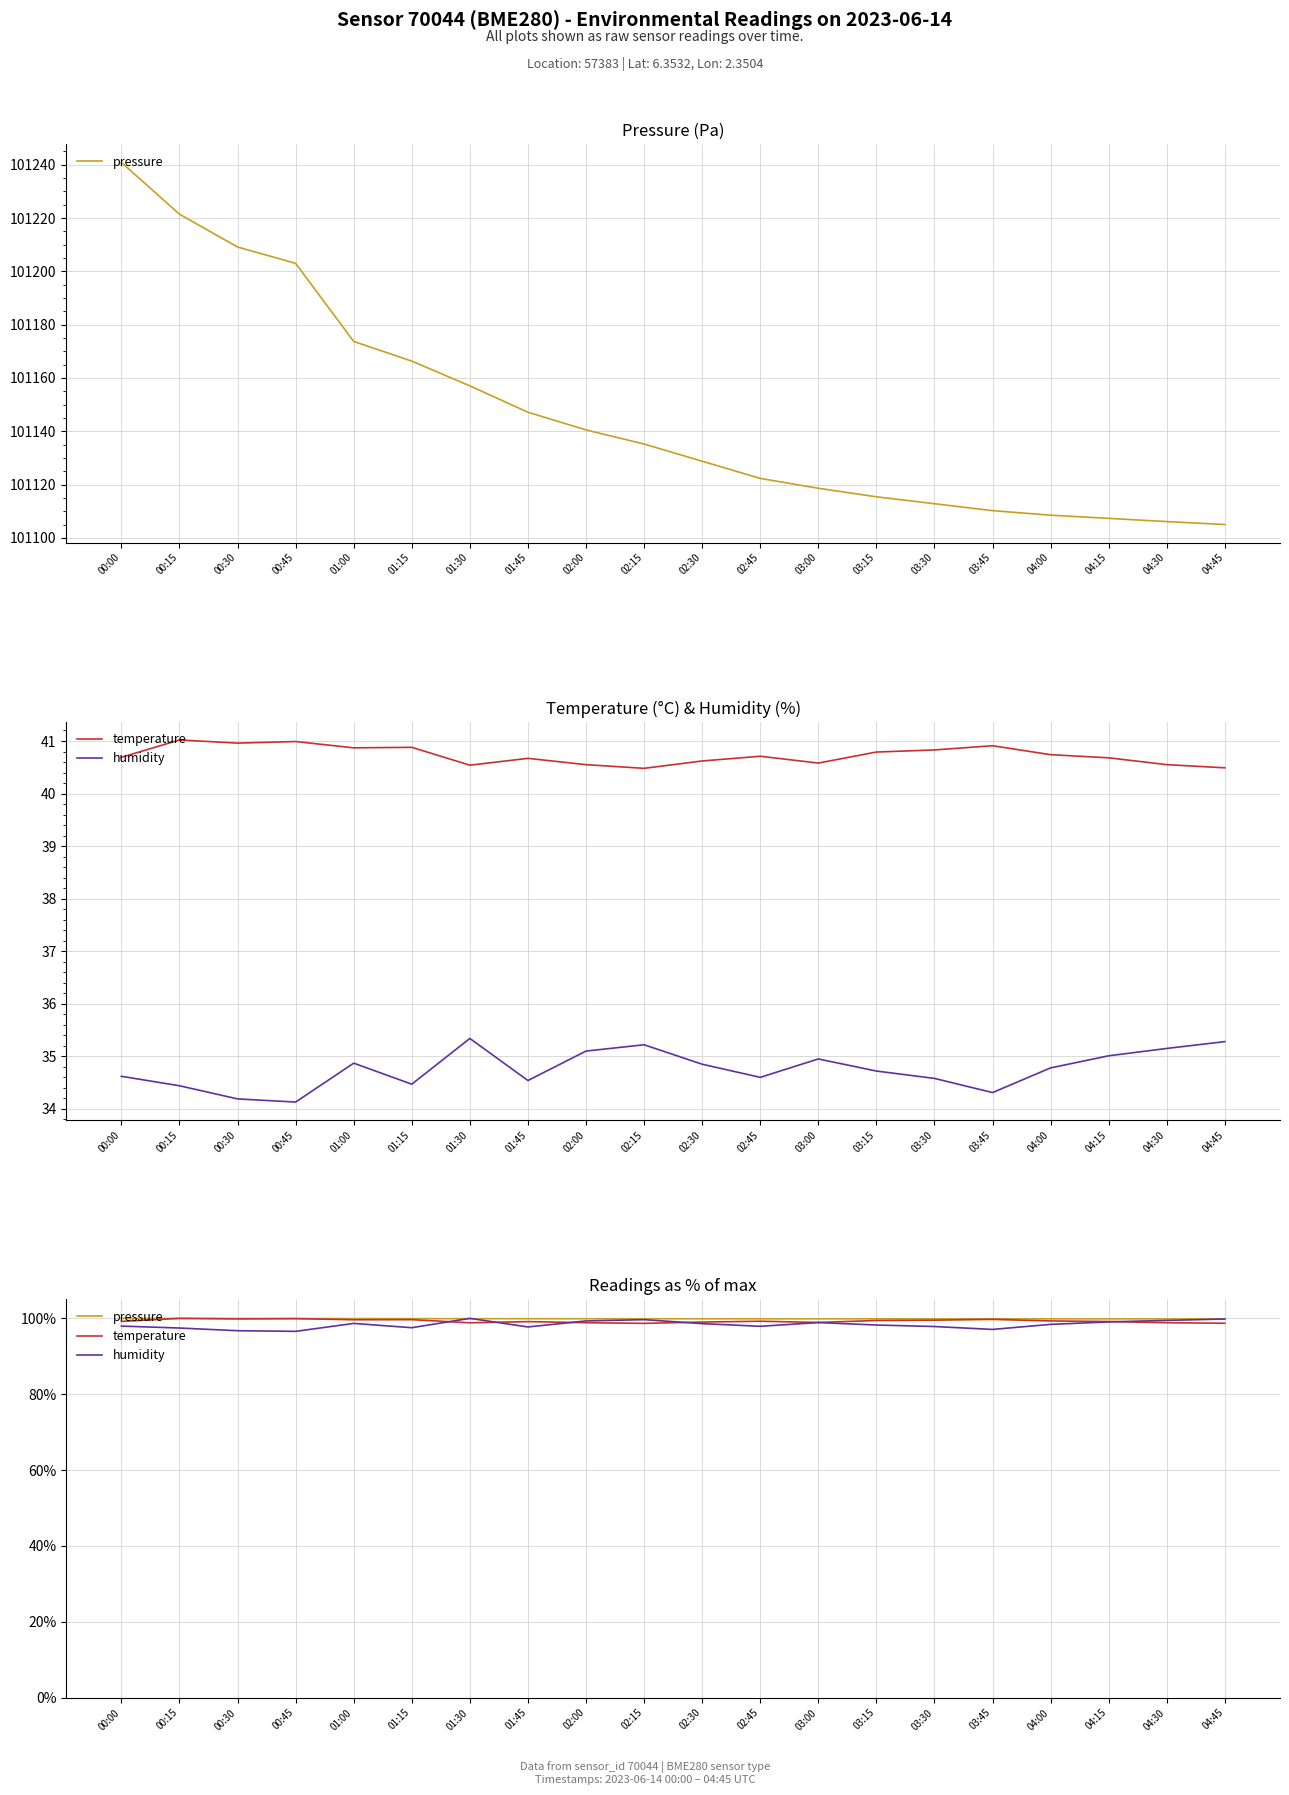

Is it true that pressure equals 62.2 at 02:30?

False